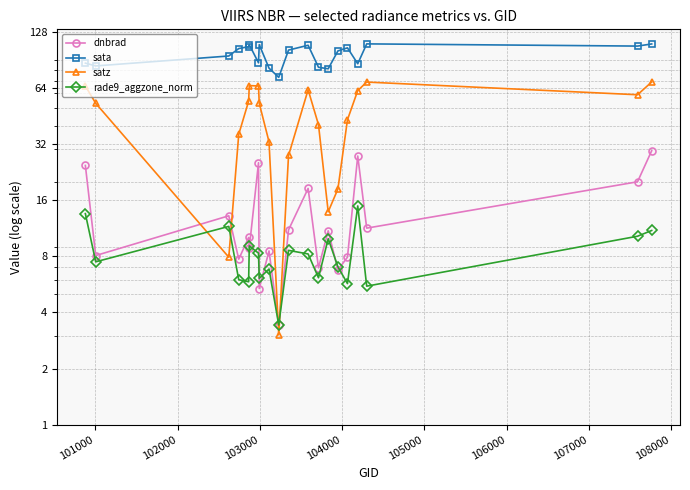

At how many categories does at least one series exceed 65?

20